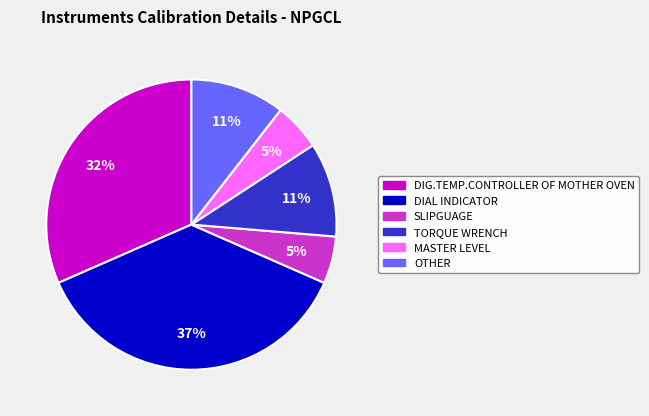

To the nearest percent, what percentage of the pie is DIG.TEMP.CONTROLLER OF MOTHER OVEN?

32%